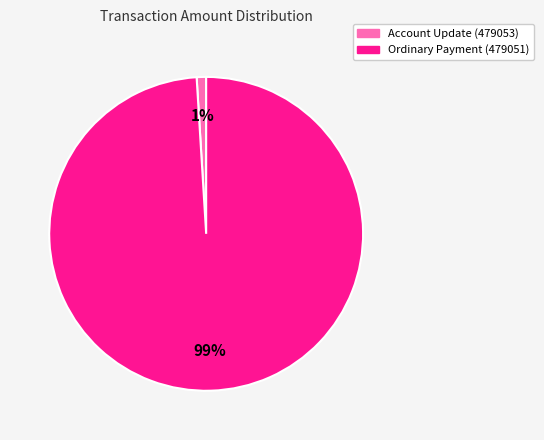

To the nearest percent, what is the combined percentage of Account Update (479053) and Ordinary Payment (479051)?

100%